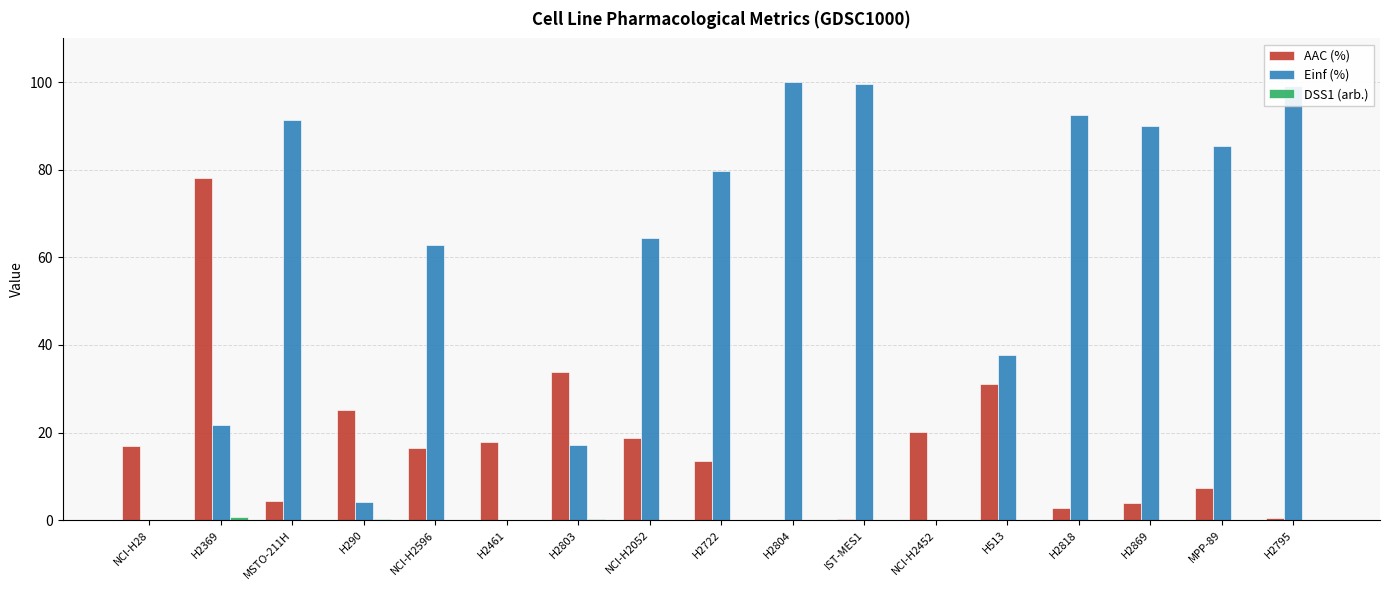

How many categories are shown in the chart?

17